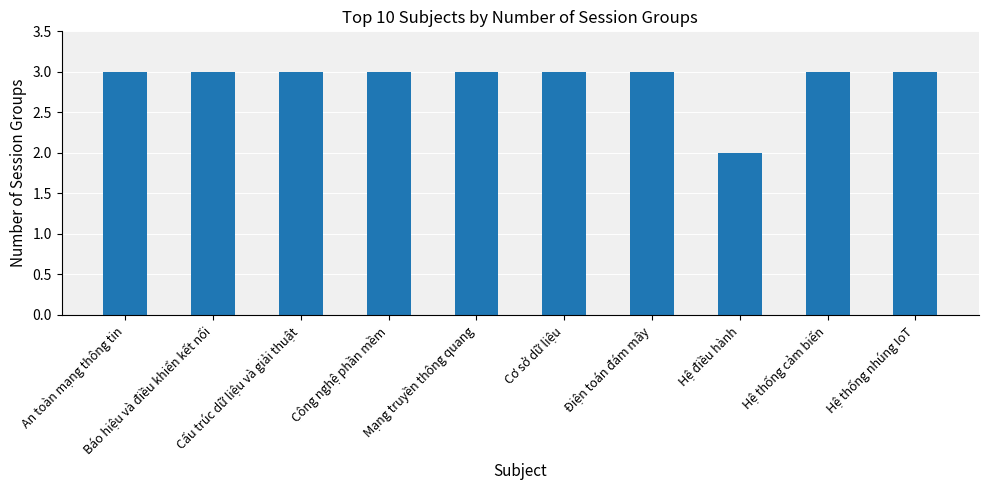

Reading right to left, transcribe all the data shown in this chart.

3	3	2	3	3	3	3	3	3	3